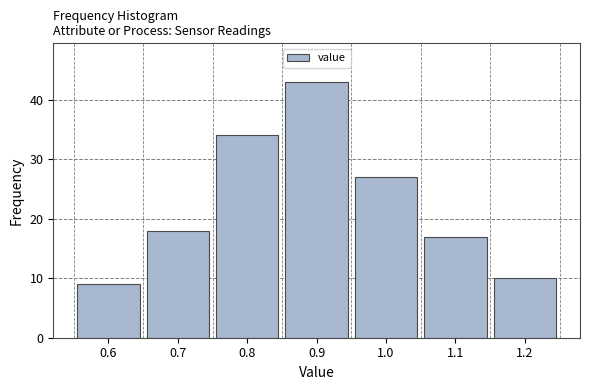

What is the height of the bar covering 1.05 to 1.15 on the x-axis? The values are not printed on the chart, so give them approximately, as read against the axis.

17